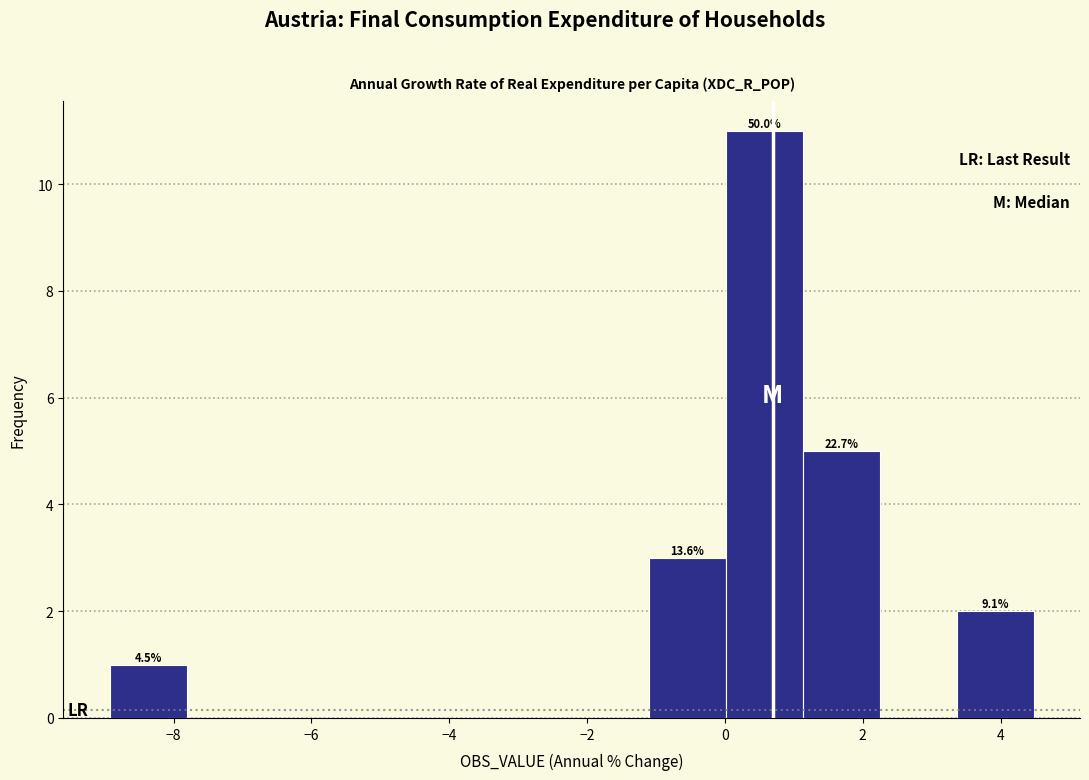

Over which range of the x-axis is the bar tallest?

0.0 to 1.2